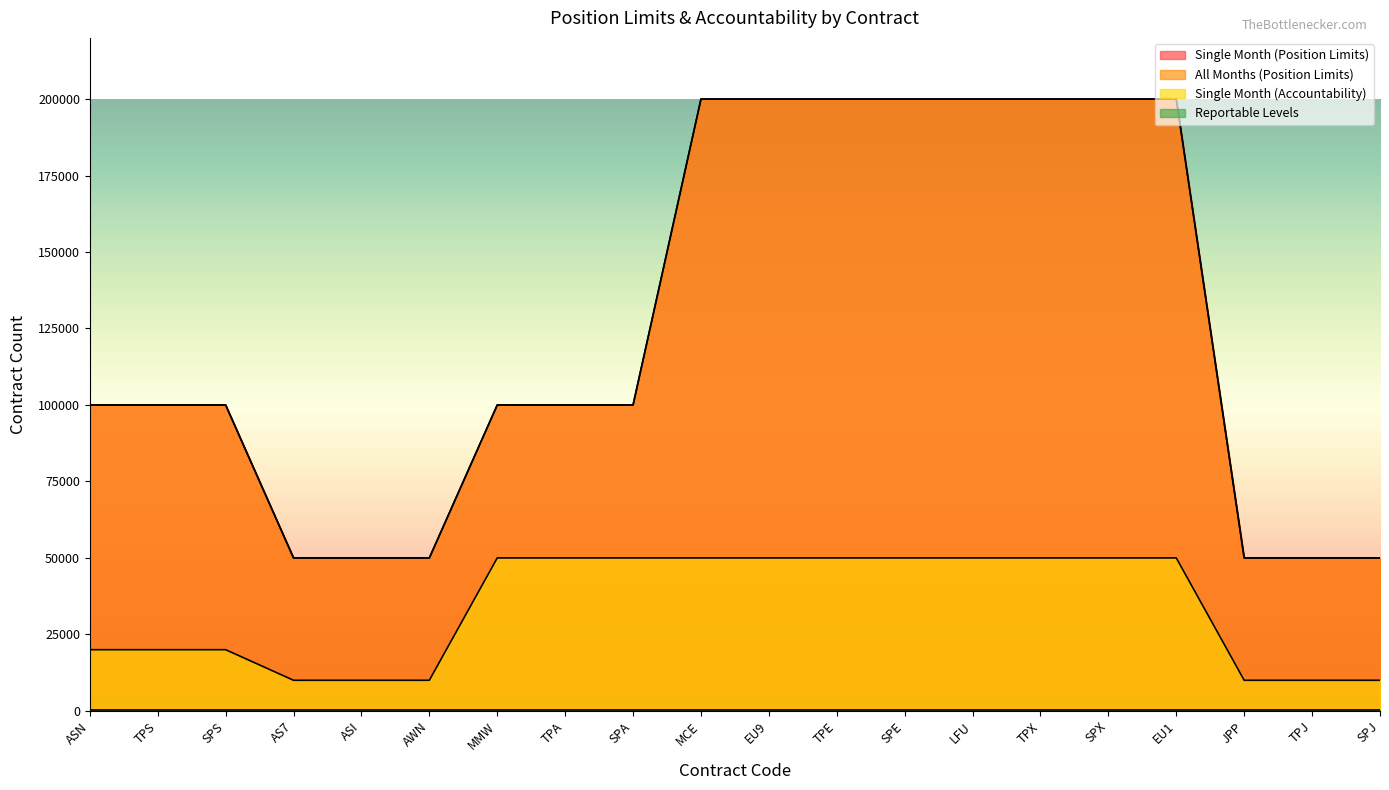

Which has a higher value, SPS or MCE?

MCE